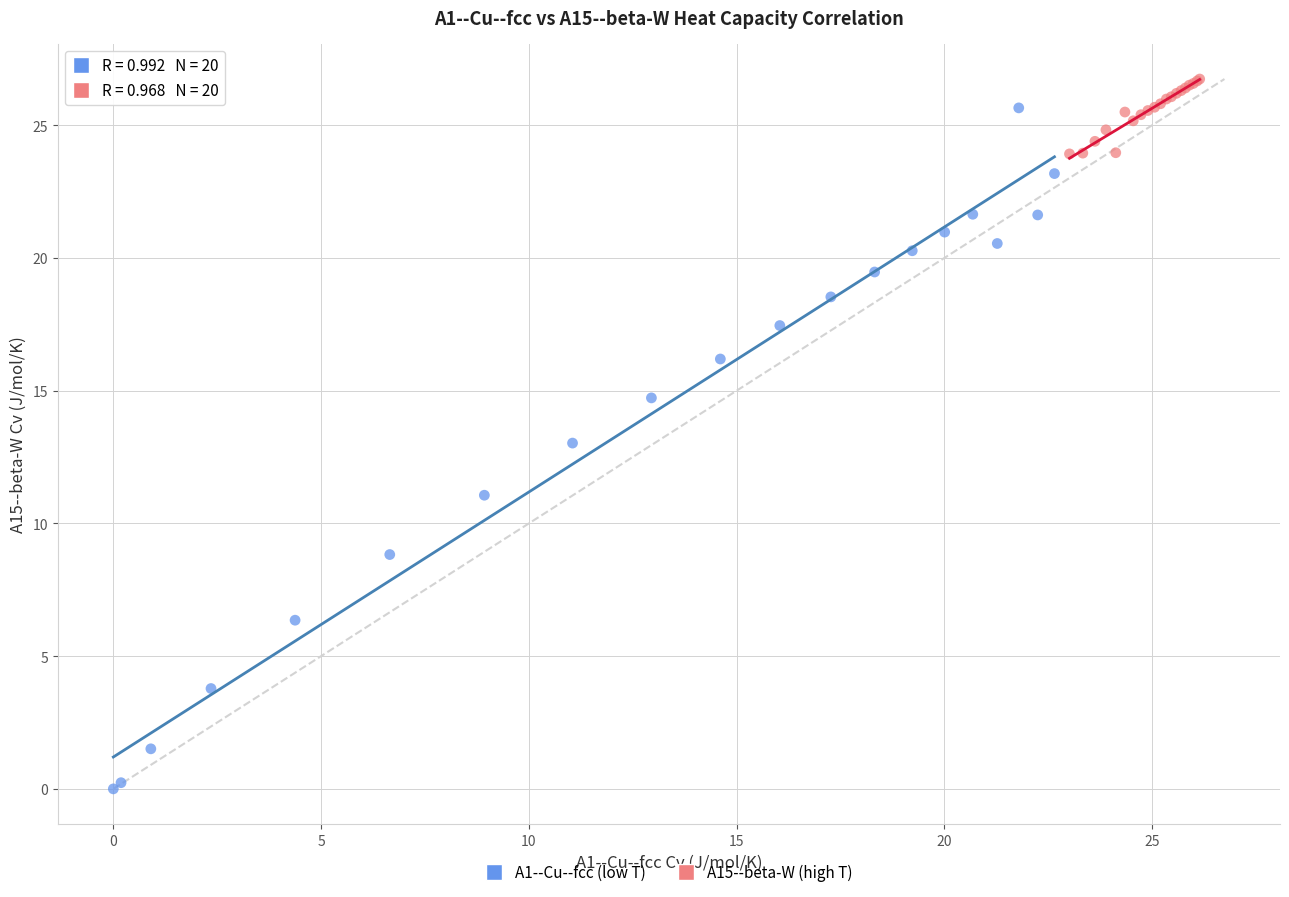

Which series has the widest spread of Y values?

A1--Cu--fcc (low T)